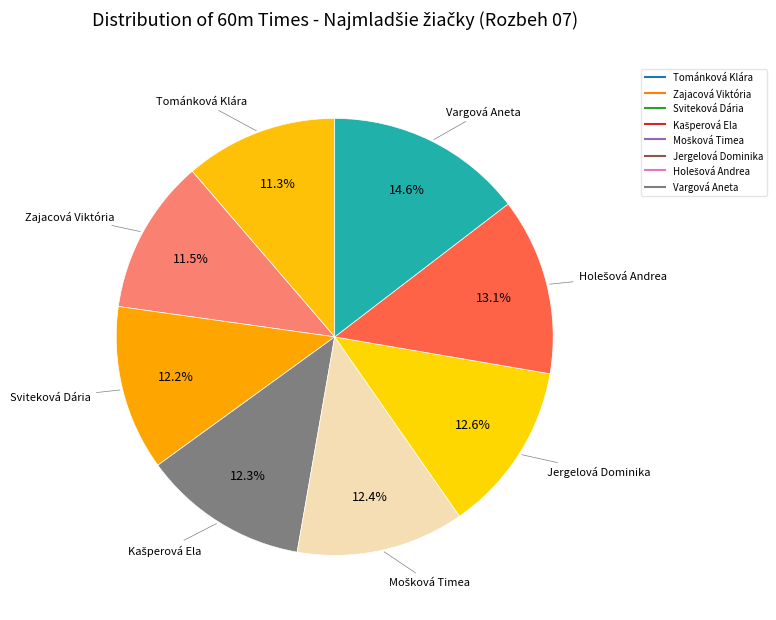

What percentage is the Vargová Aneta slice, to the nearest percent?

15%